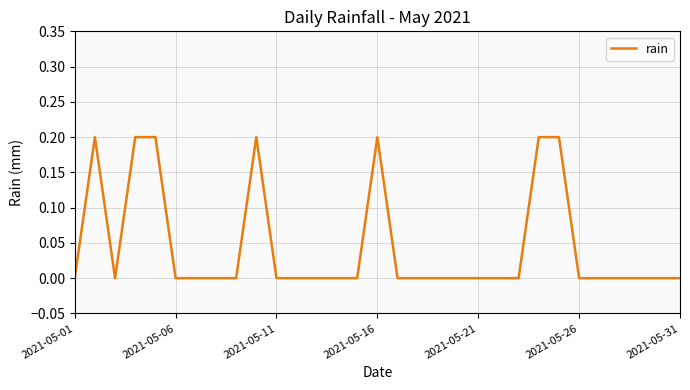

At which category does the chart reach its minimum across all series?

2021-05-01